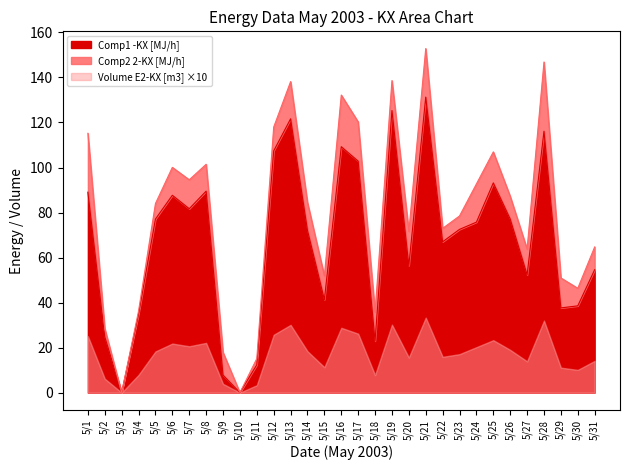

What is the total value across all series at 5/4?

71.1